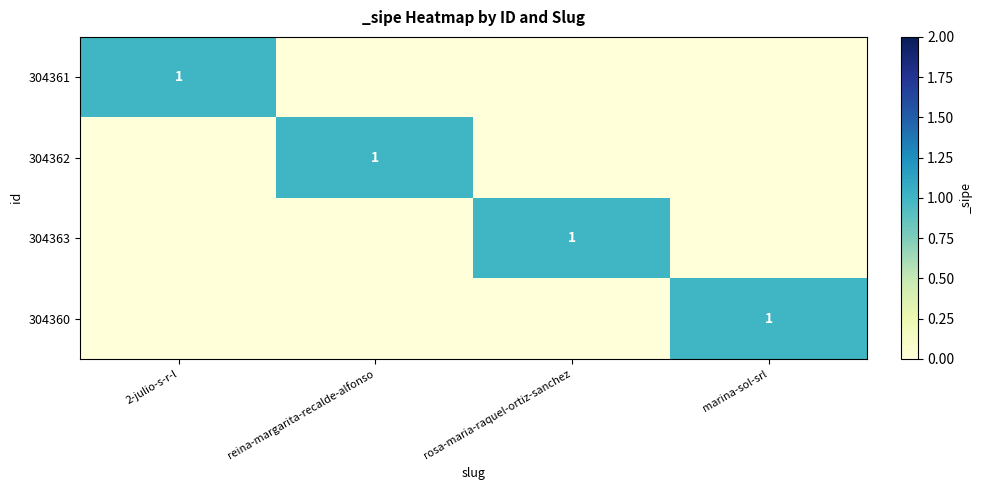

Which series has the largest range (max minus min)?

304361